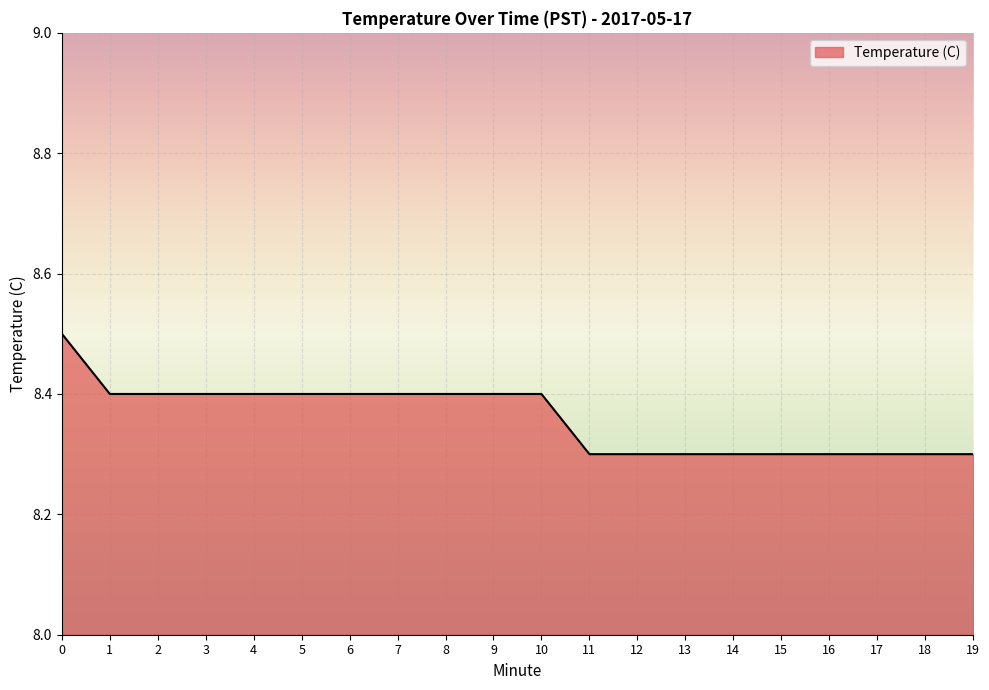

What is the greatest value displayed?

8.5